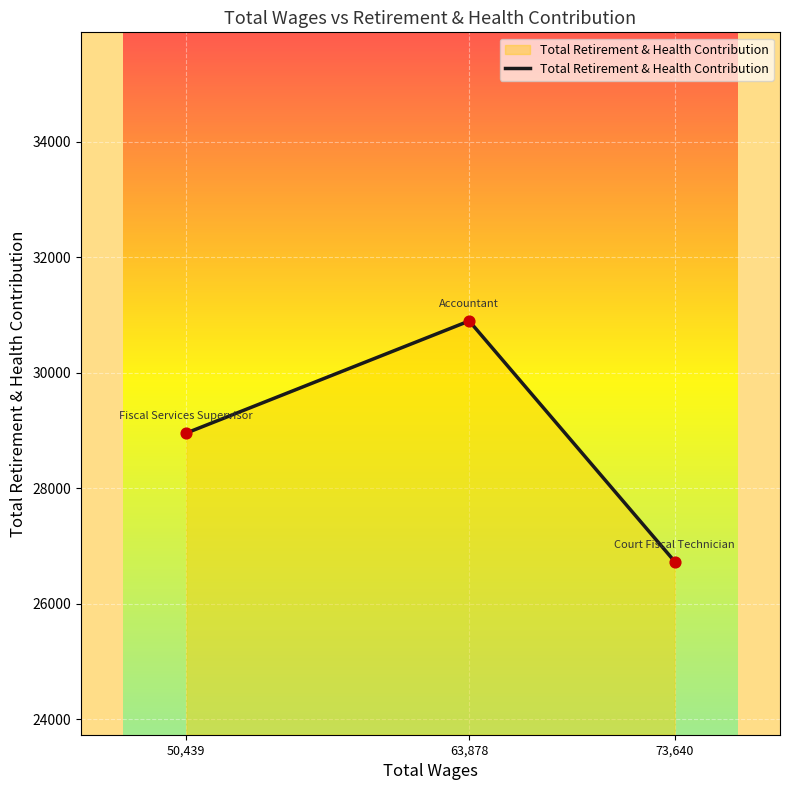

Which has a higher value, 50,439 or 63,878?

63,878